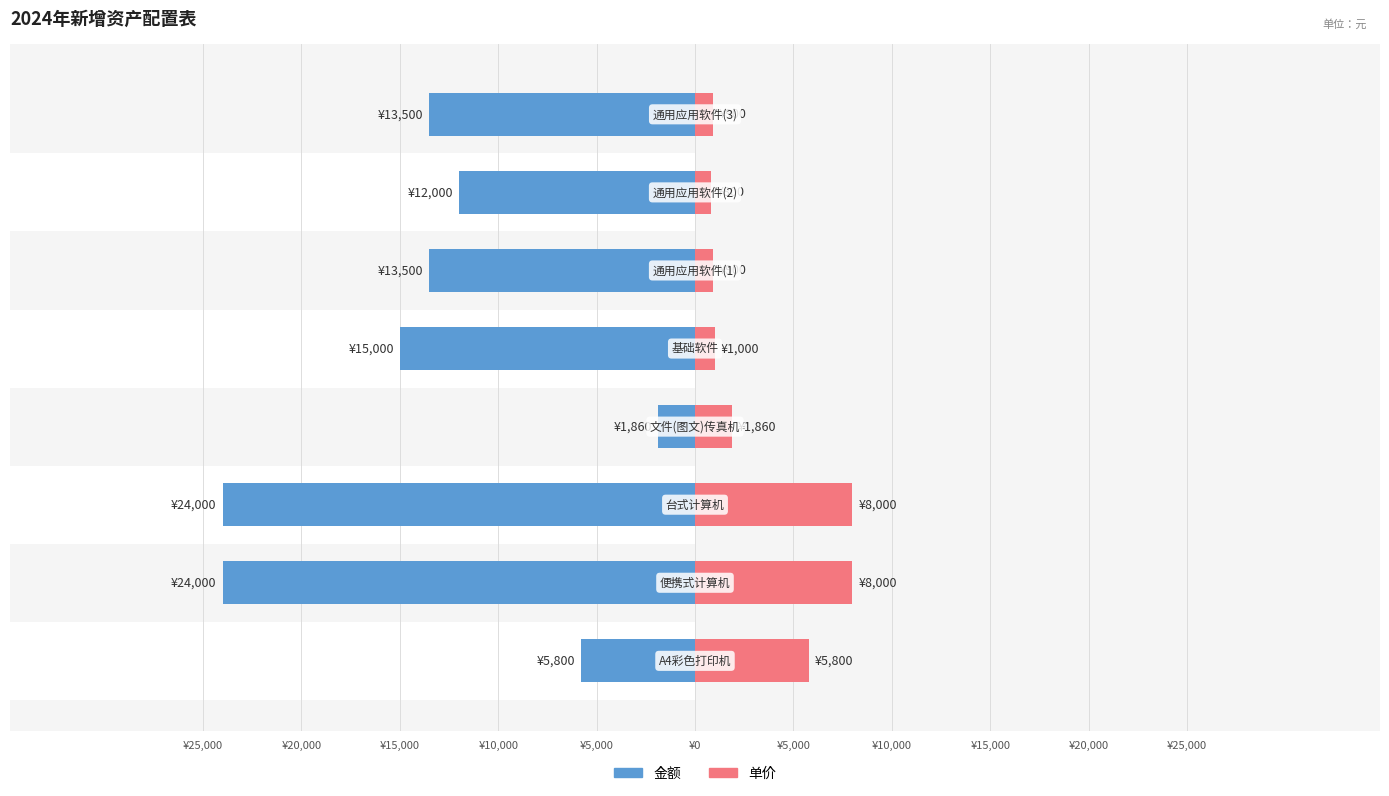

How many data points in 单价 are above 1860?

3